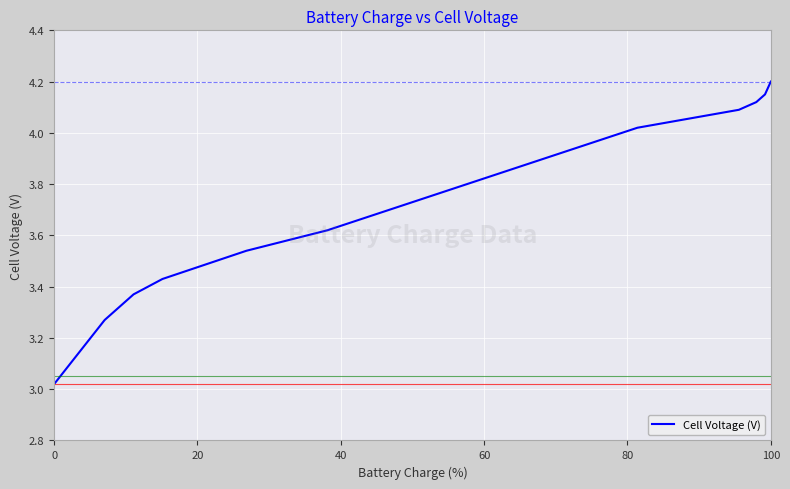

What is the difference between the maximum and minimum values?

1.2